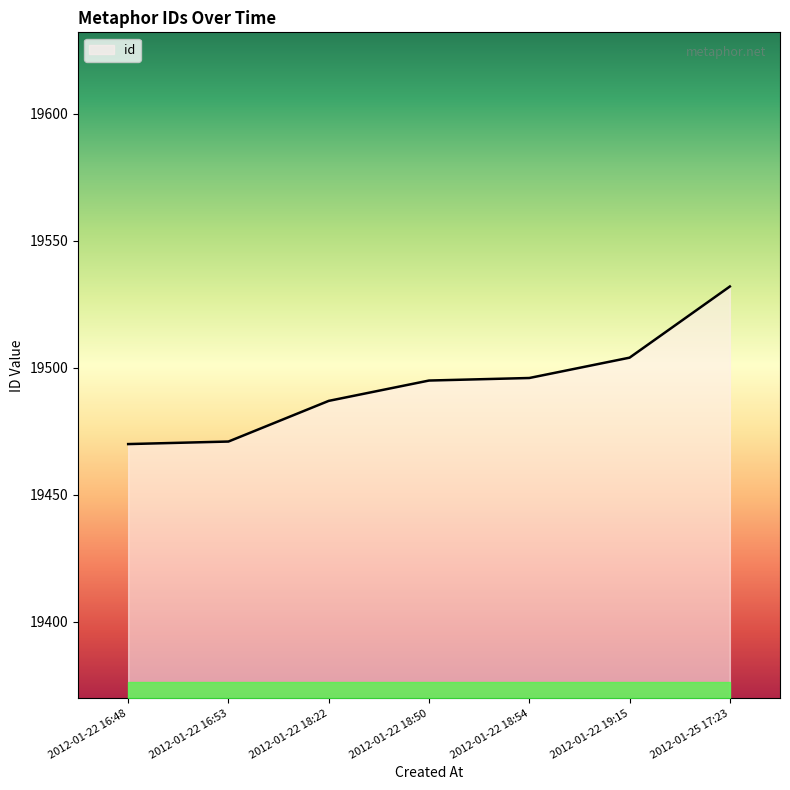

What is the difference between the second highest and minimum values?

34